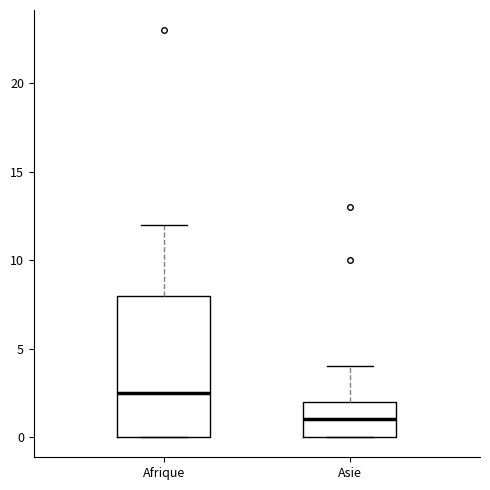

Comparing the boxes themselves (not the whiskers), which one is the tallest?

Afrique